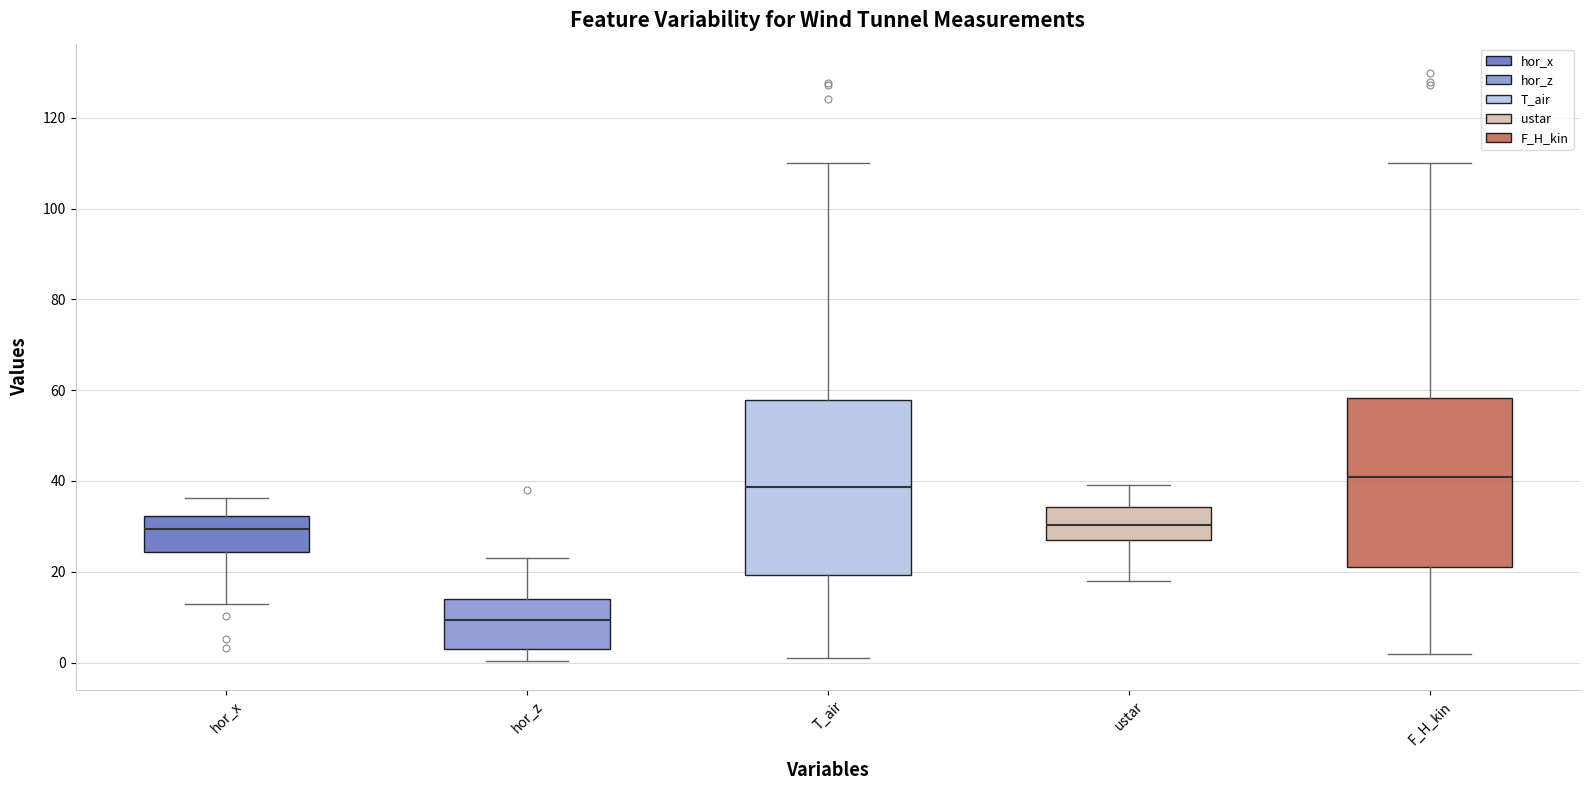

Reading left to right, read every box against the y-axis: the position of its median line, the range the box covers, and the ends of its whiskers. The values are not printed on the chart, so give them approximately, as read against the axis.

hor_x: median 30, box 24 to 32, whiskers 12 to 36
hor_z: median 10, box 2 to 14, whiskers 0 to 24
T_air: median 38, box 20 to 58, whiskers 0 to 110
ustar: median 30, box 26 to 34, whiskers 18 to 40
F_H_kin: median 40, box 22 to 58, whiskers 2 to 110